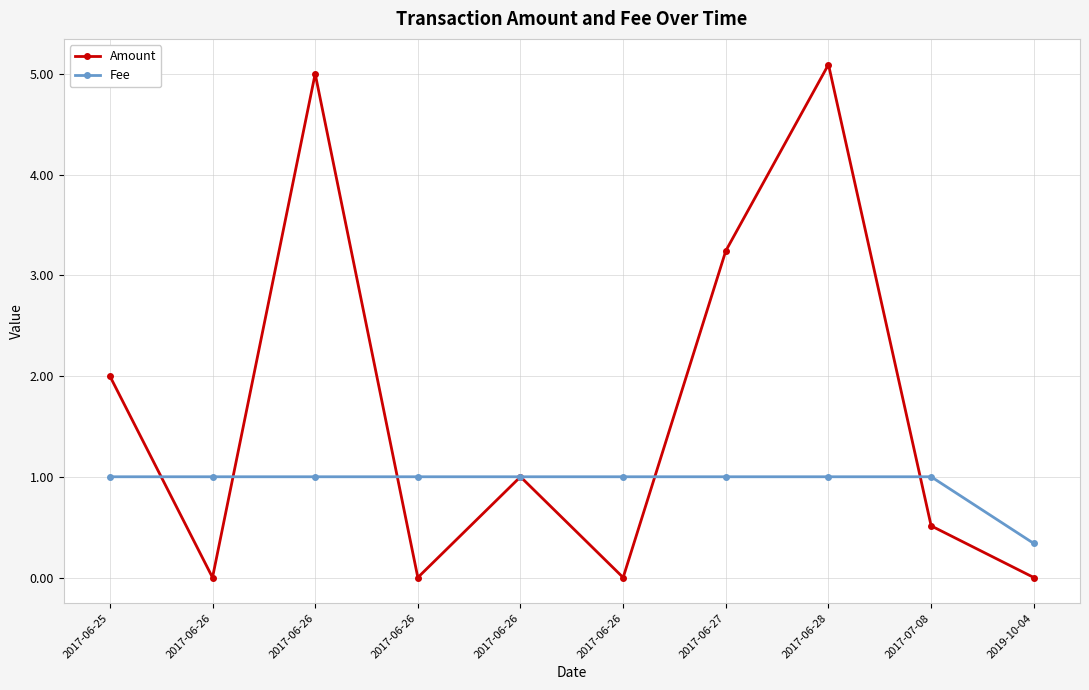

How many data points in Amount are less than 1?

5